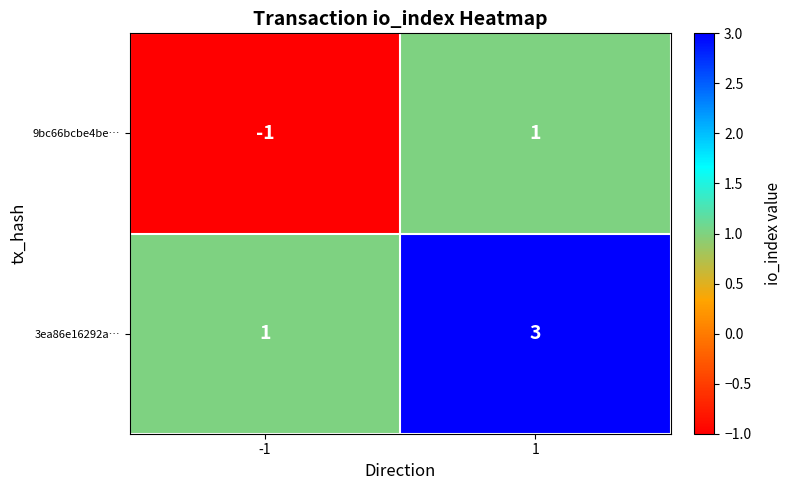

What is the sum of all 3ea86e16292a… values?

4